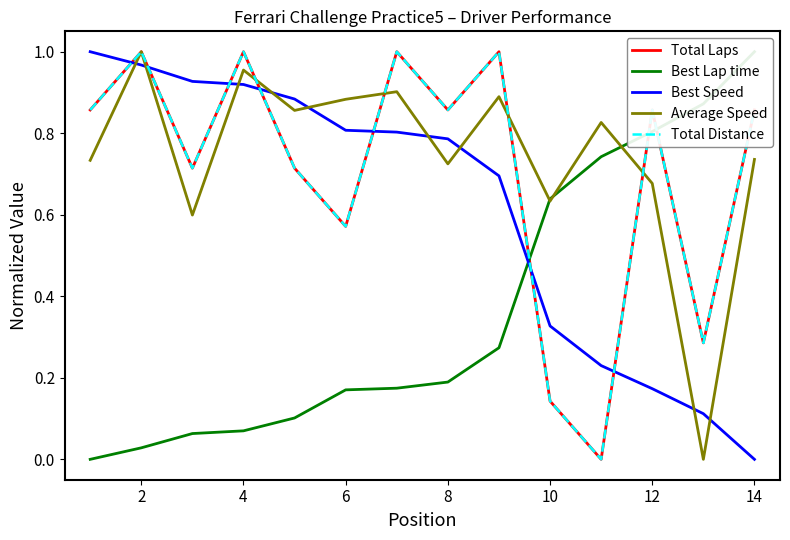

Is it true that Best Lap time equals 1.8 at 14?

False